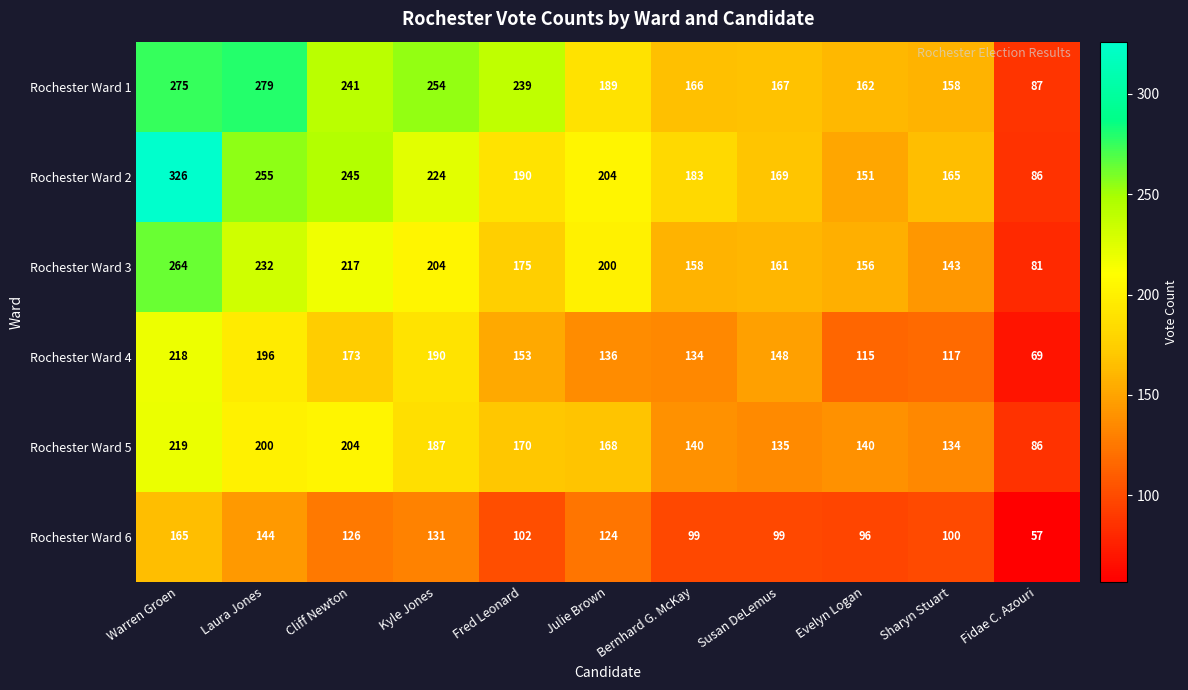

At how many categories does at least one series exceed 102?

10